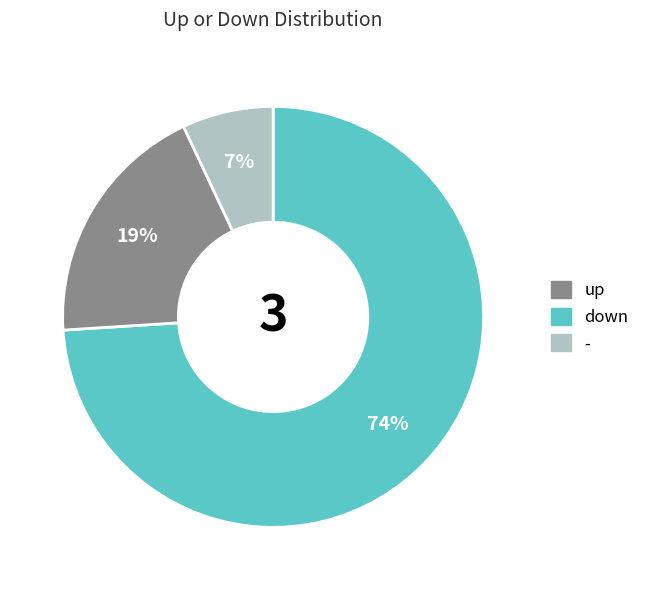

To the nearest percent, what percentage of the pie is -?

7%